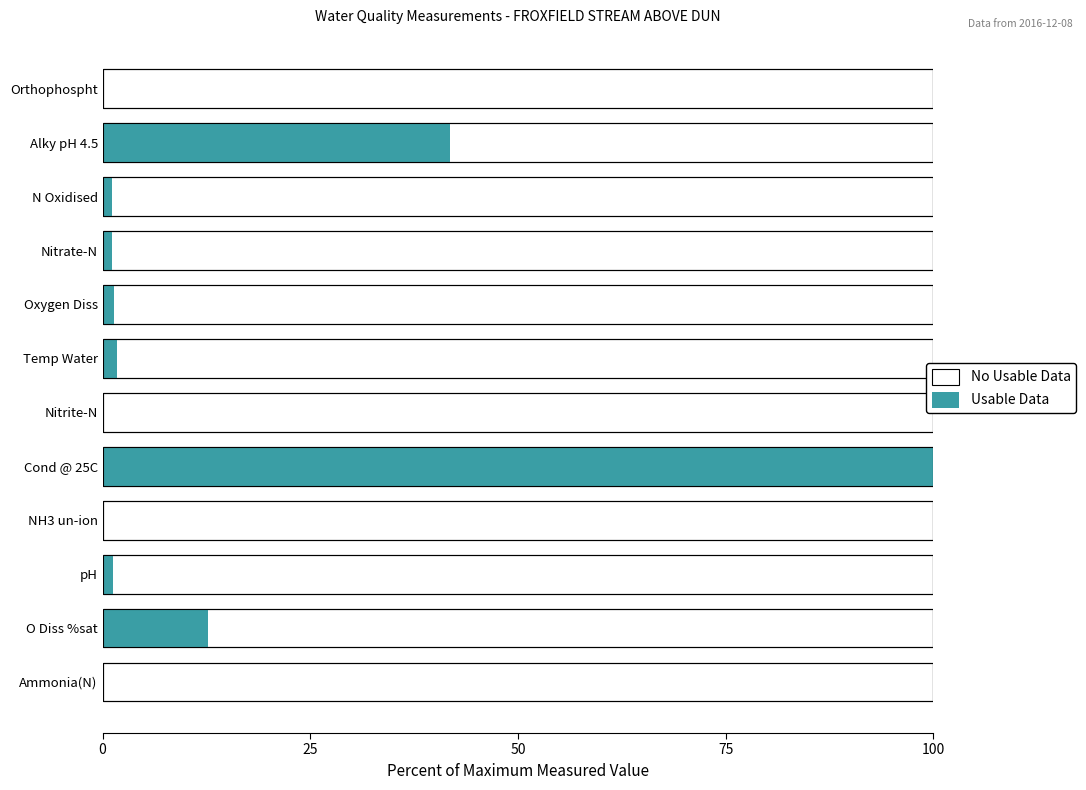

Which series has the widest spread of values?

Usable Data